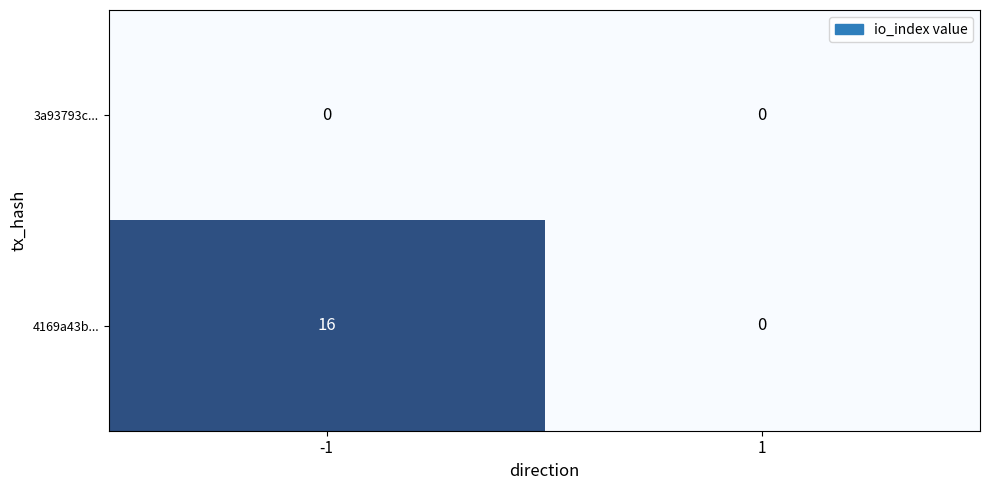

Which series has the largest range (max minus min)?

4169a43b...